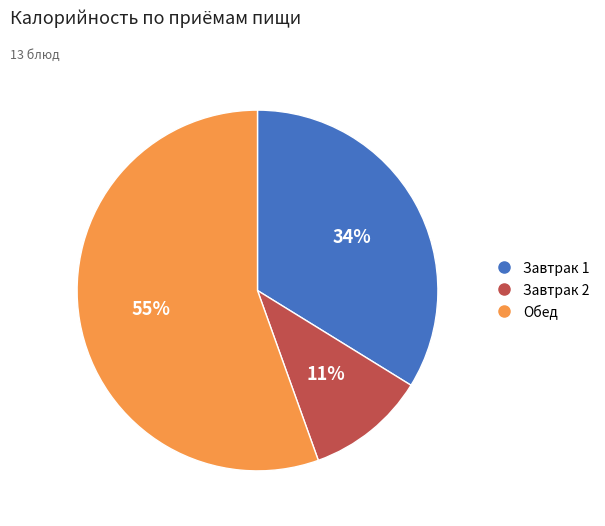

To the nearest percent, what is the average slice percentage?

33%